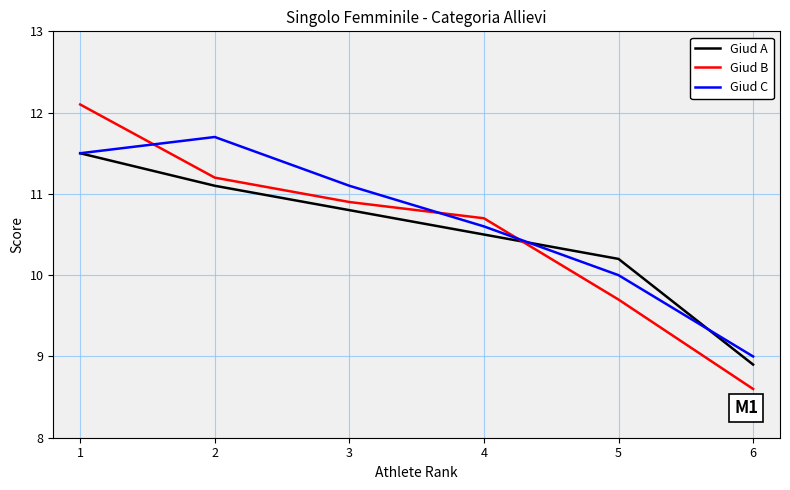

Which category has the lowest value in the Giud A series?

6